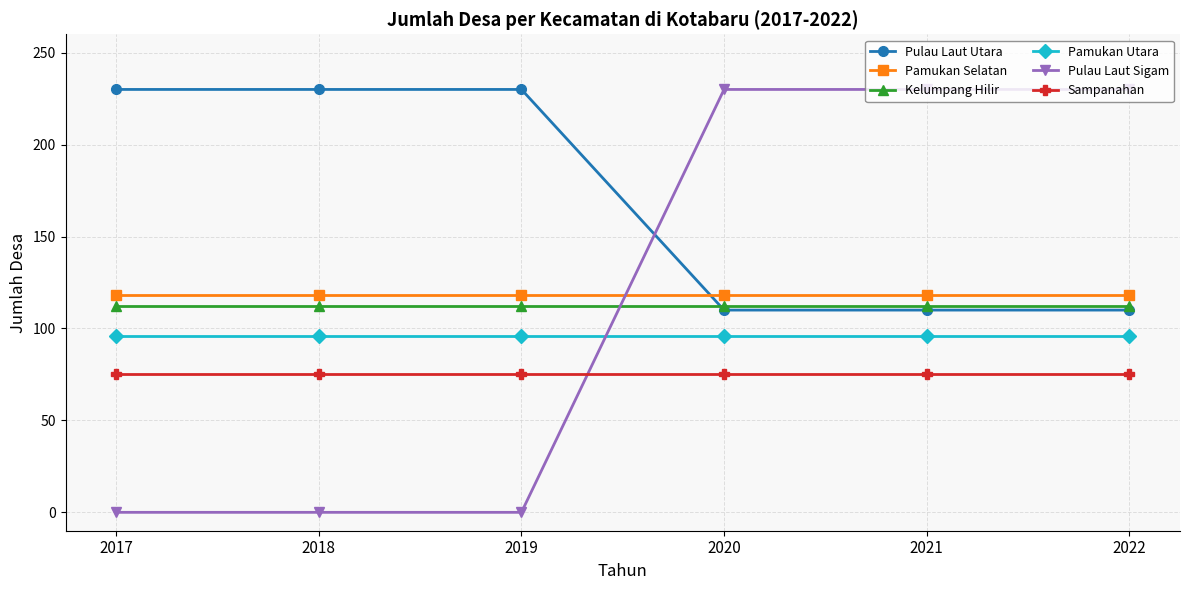

What is the value of the Sampanahan point at the 3rd from the left?

75